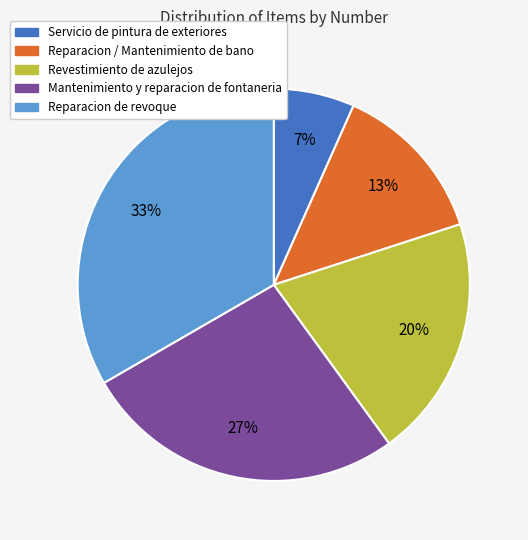

Approximately how many times larger is the value at Reparacion / Mantenimiento de bano compared to Mantenimiento y reparacion de fontaneria?

0.5